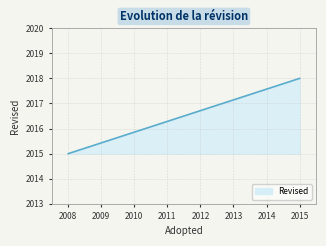

What is the value of the 2nd point from the left?

2015